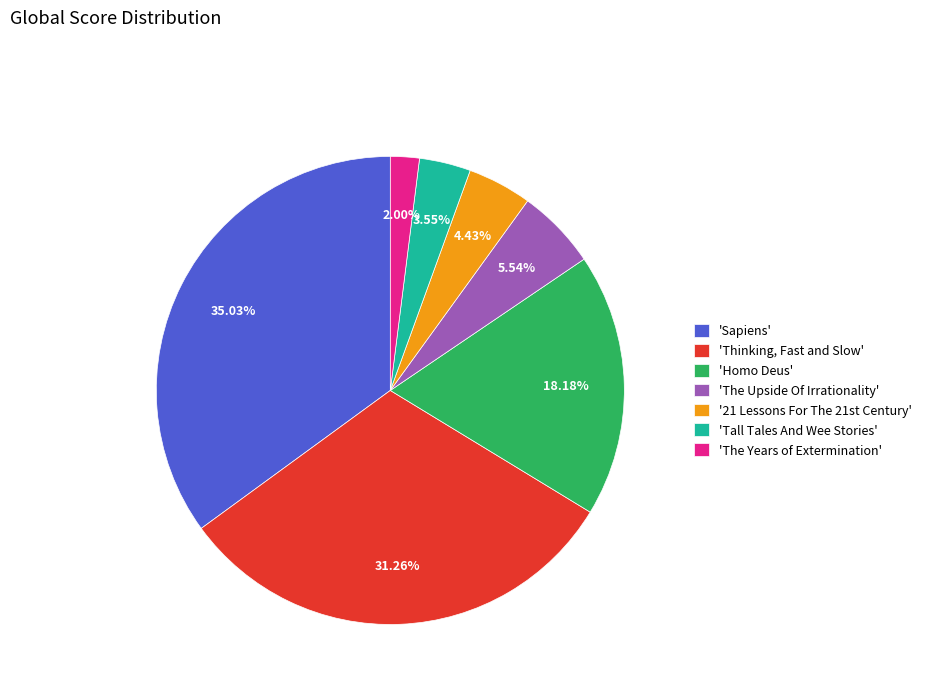

Does any single category account for the majority?

No